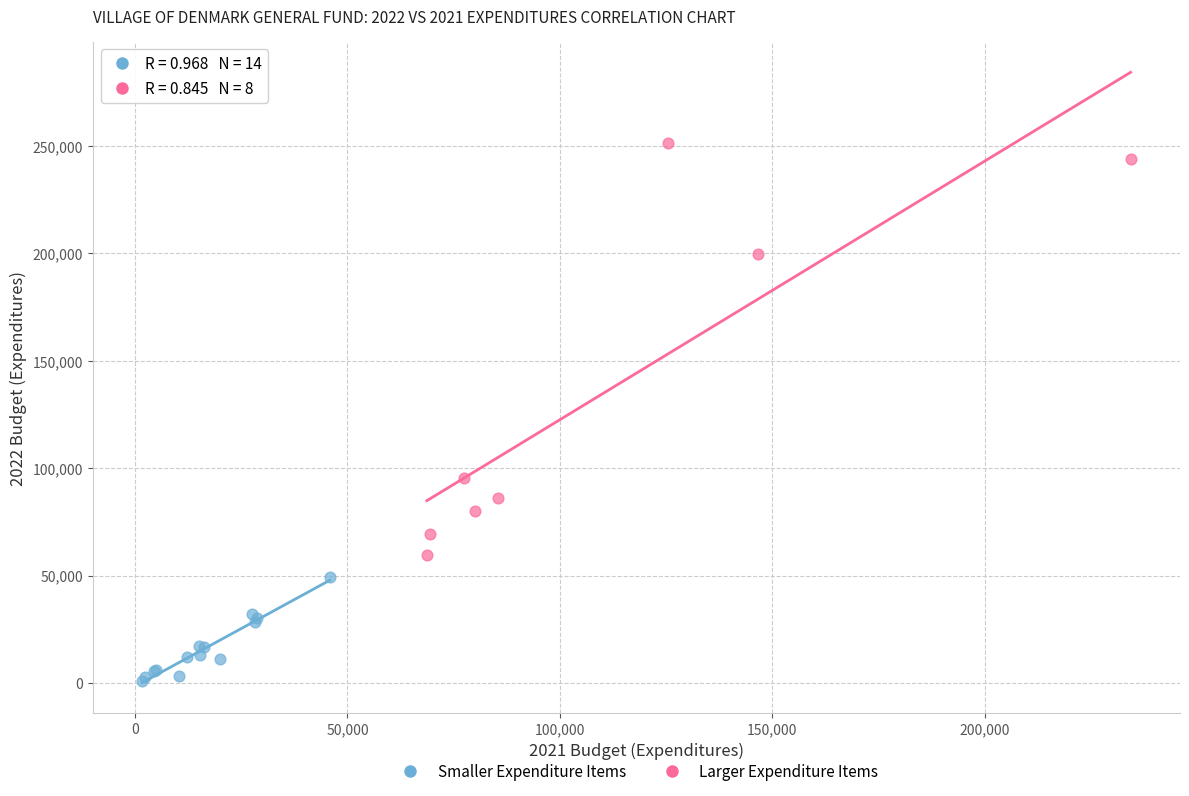

What are all the series names shown in the legend?

Smaller Expenditure Items, Larger Expenditure Items